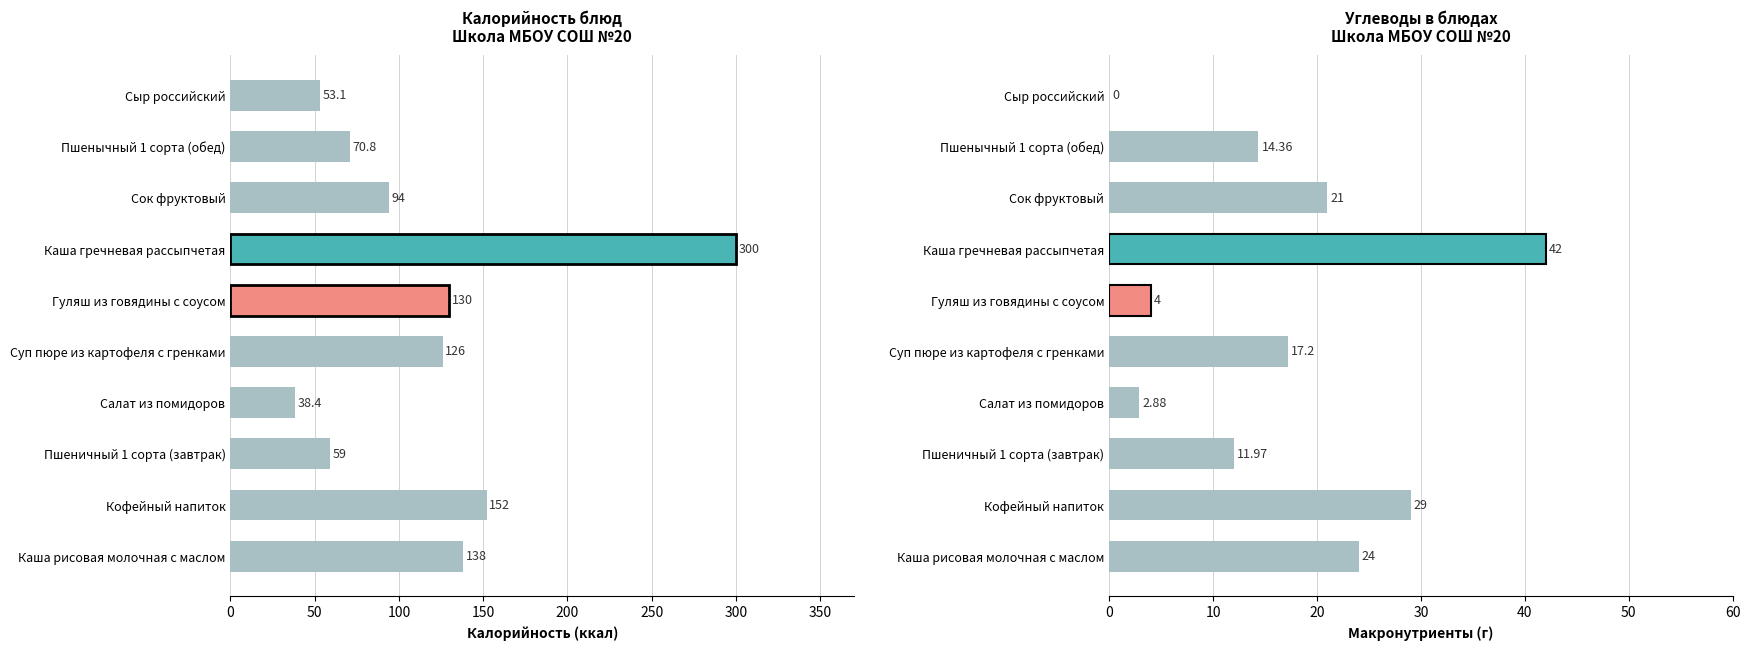

What is the maximum value for Калорийность?

300.0